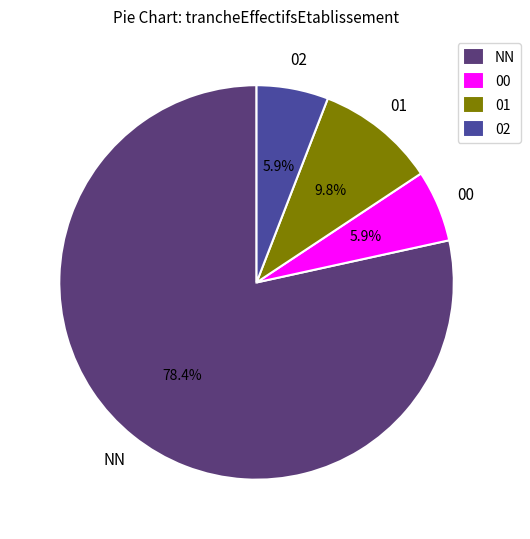

How much of the chart is everything except 00?

94.1%